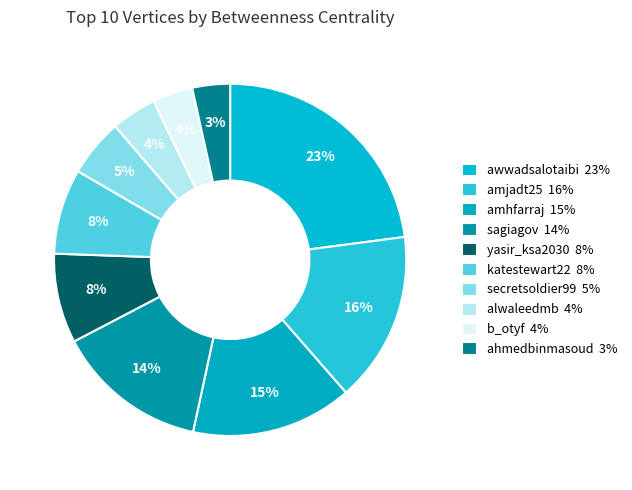

How many segments does this pie chart have?

10